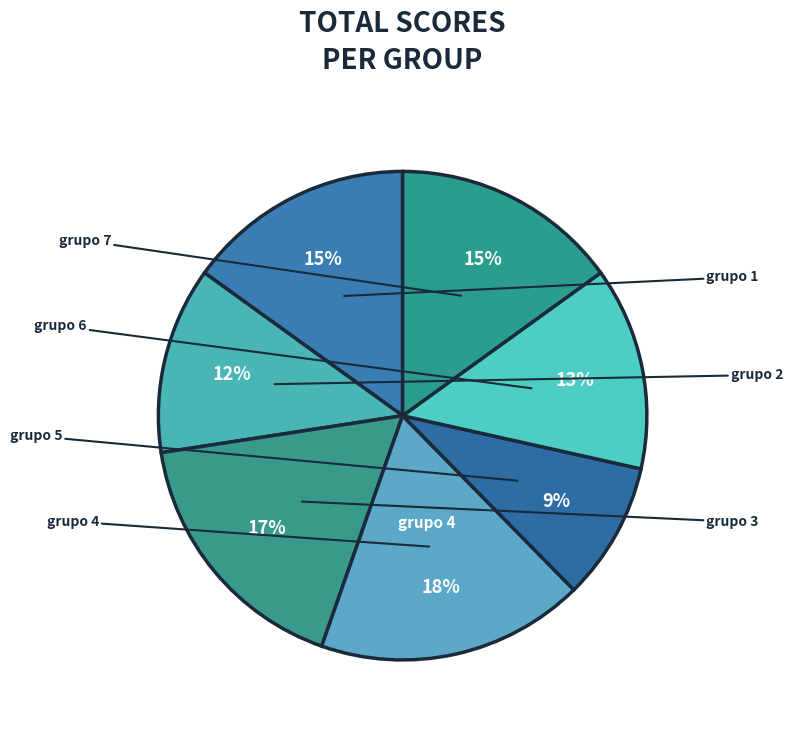

Count the number of slices in the pie.

7